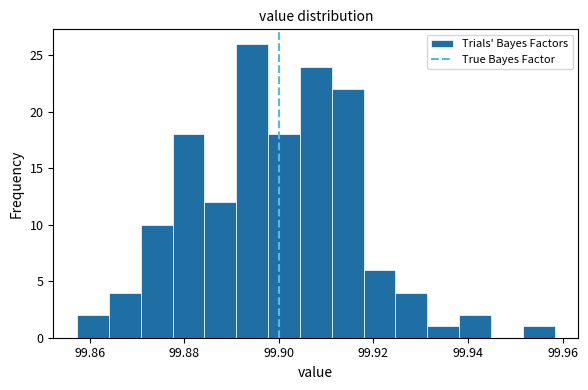

Around what value on the x-axis is the tallest bar? Give the approximate position of its centre, as read against the axis.

99.894